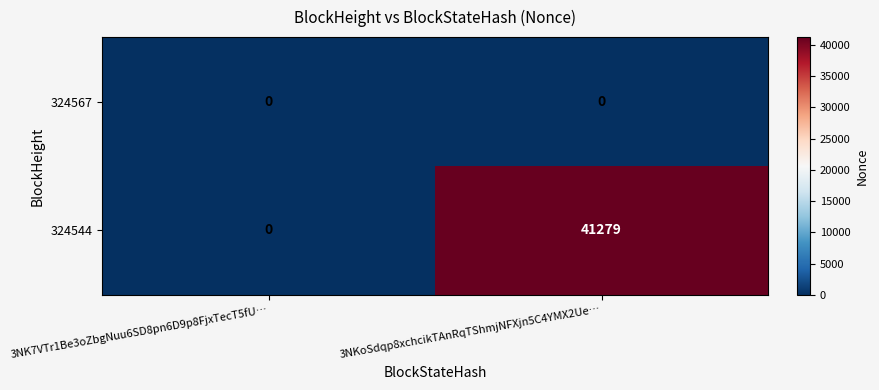

At which label does 324544 reach its minimum?

3NK7VTr1Be3oZbgNuu6SD8pn6D9p8FjxTecT5fU…